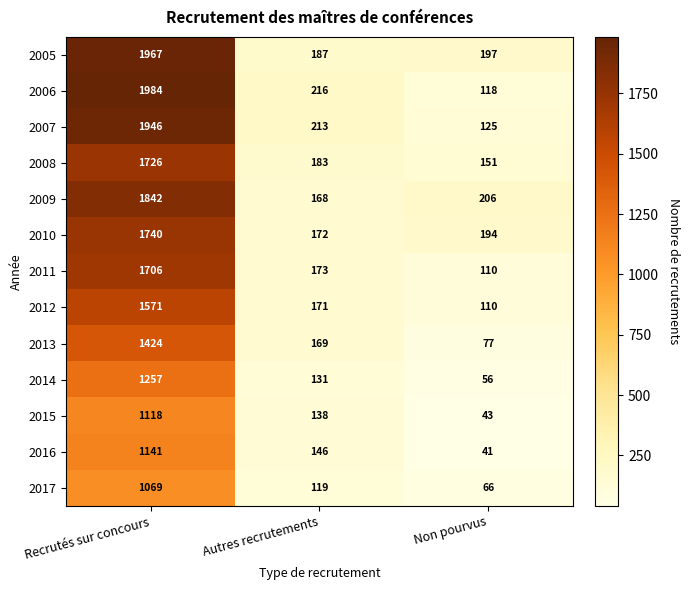

The 2016 series shows 271 at Recrutés sur concours. True or false?

False